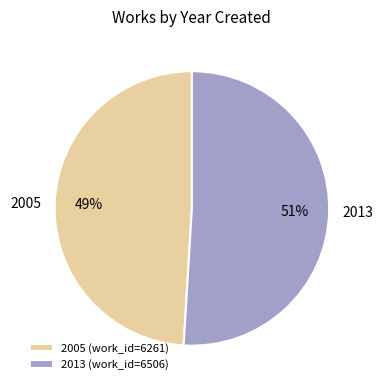

Combined, do 2013 and 2005 account for over 50%?

Yes